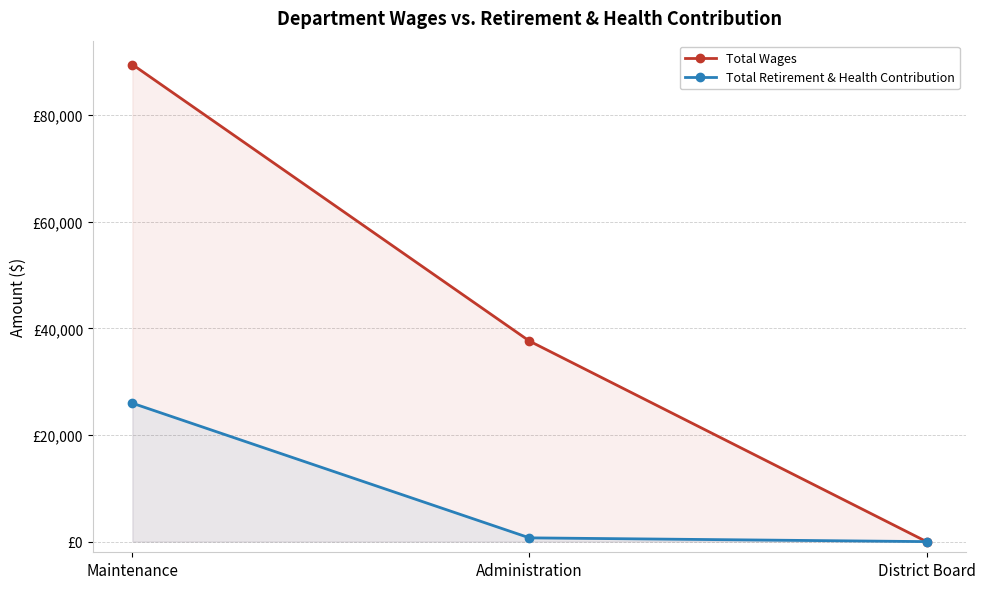

True or false: Total Wages has a value of 15017 at Administration.

False